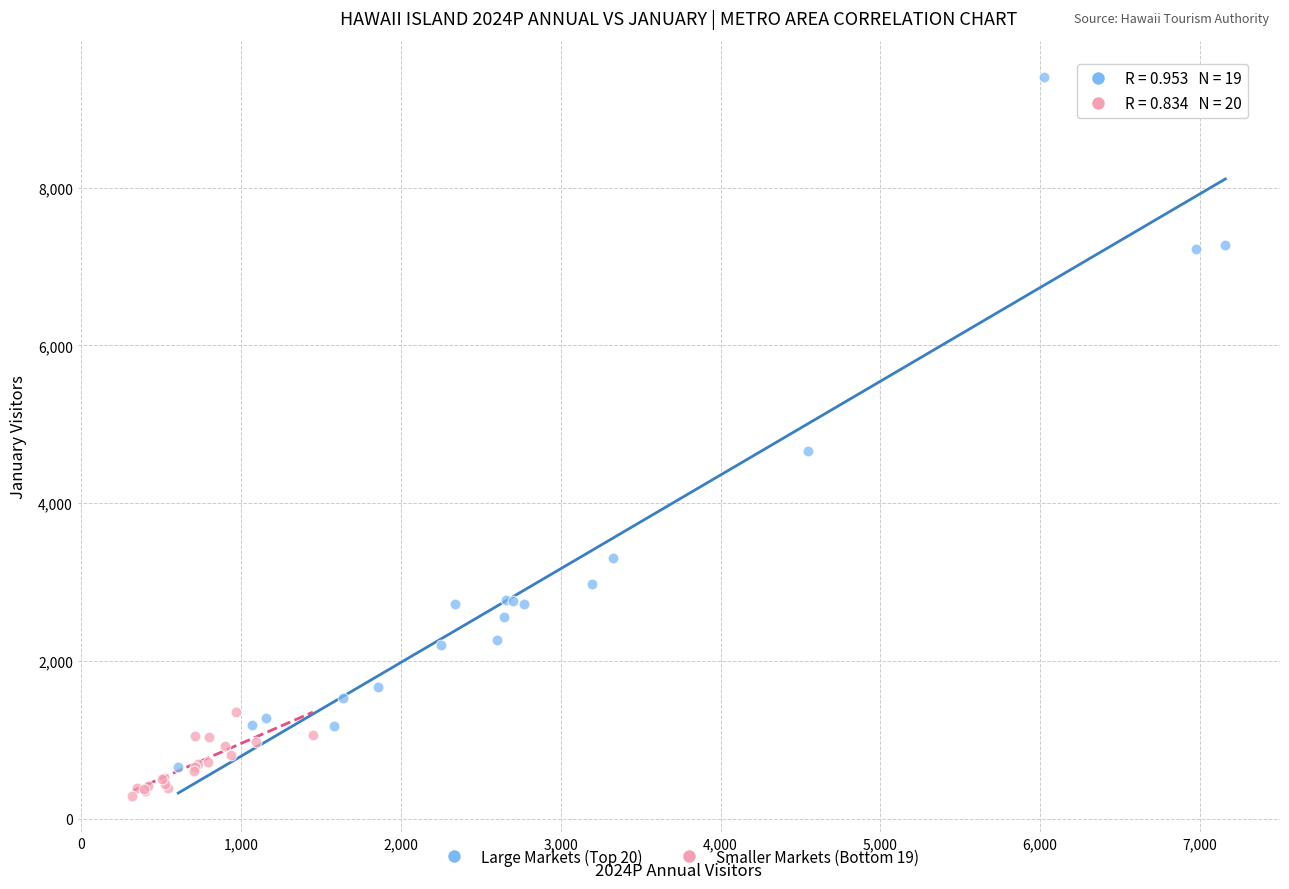

Which series has the largest Y range (max minus min)?

Large Markets (Top 20)